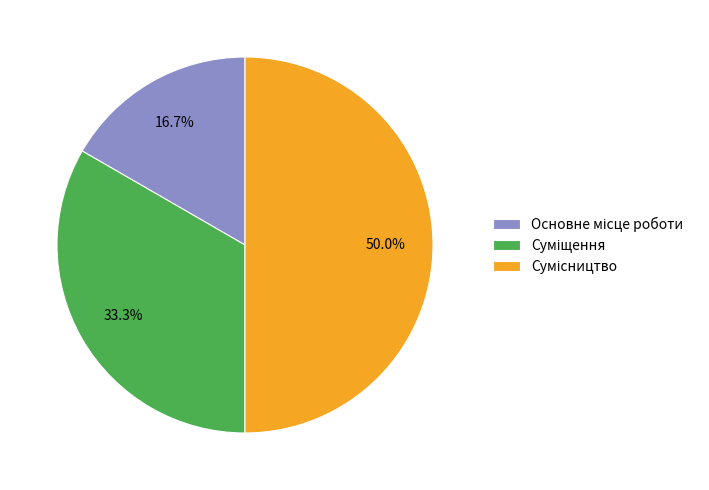

What is the change in value from Основне місце роботи to Сумісництво?

+2